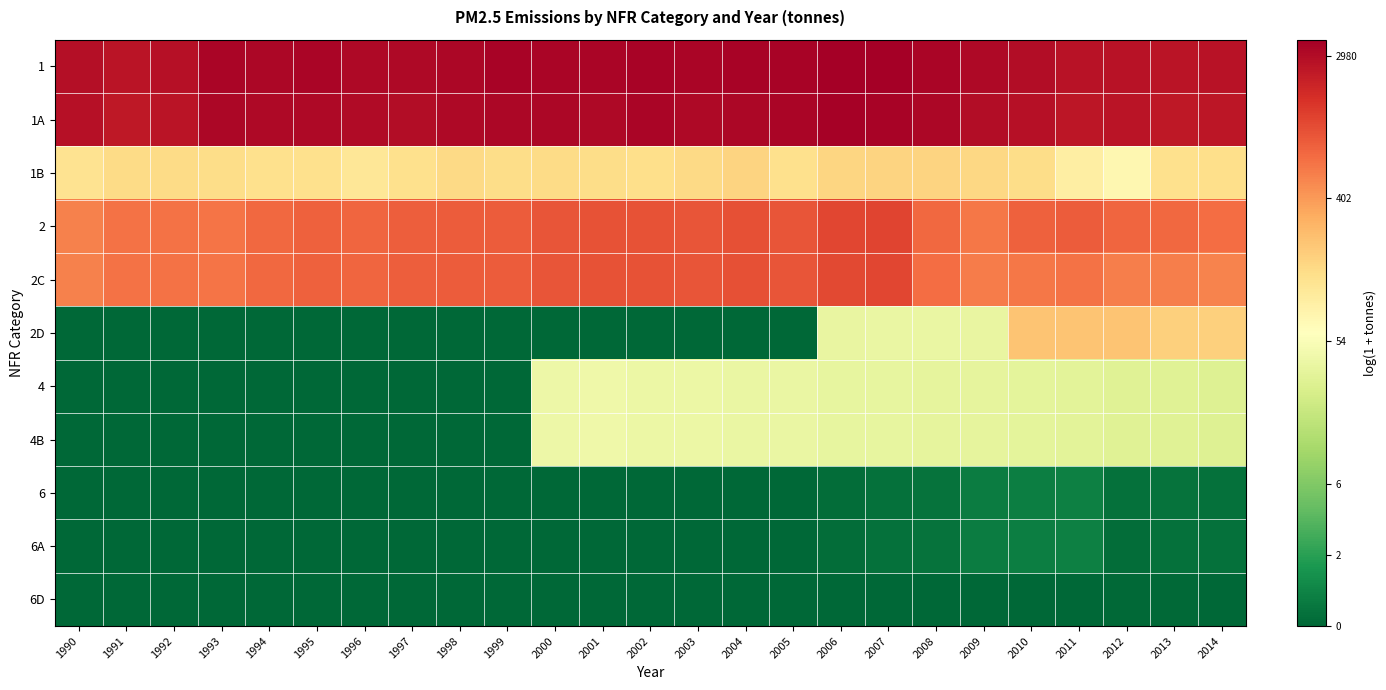

Which series has the largest total across all categories?

1